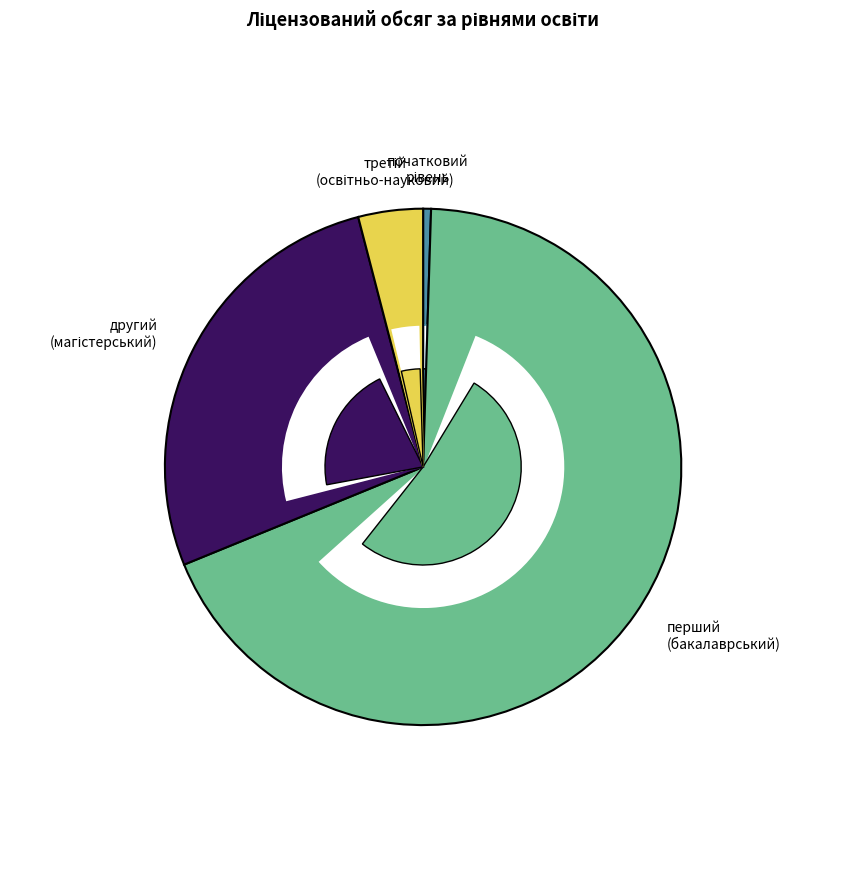

Which category accounts for the majority?

перший (бакалаврський) рівень